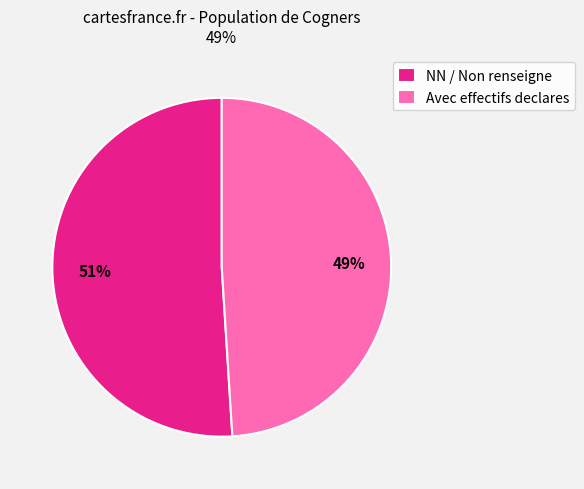

Which category has the smallest portion of the pie?

Avec effectifs declares